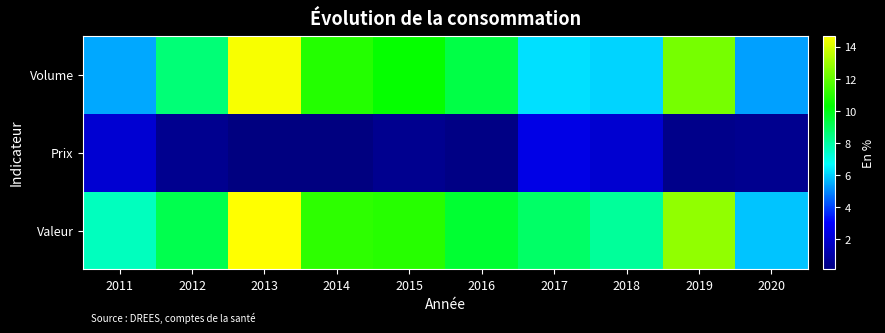

What is the total value across all series at 2011?

15.1